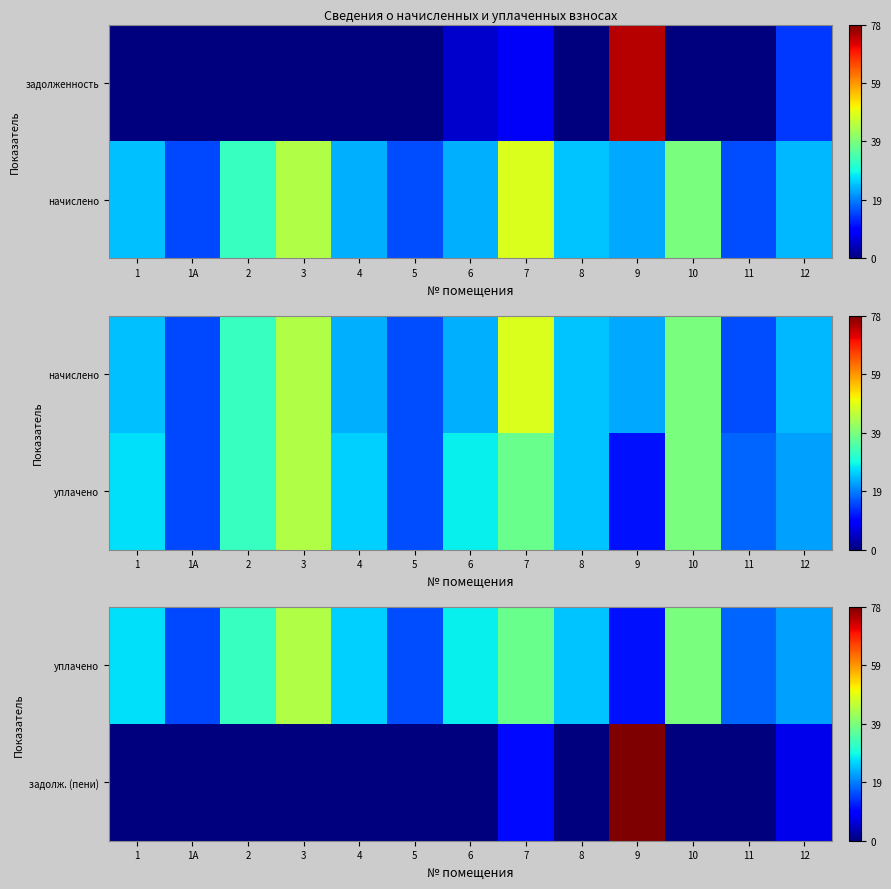

Rank the series at 2 from lowest to highest value.

задолж. (пени), уплачено